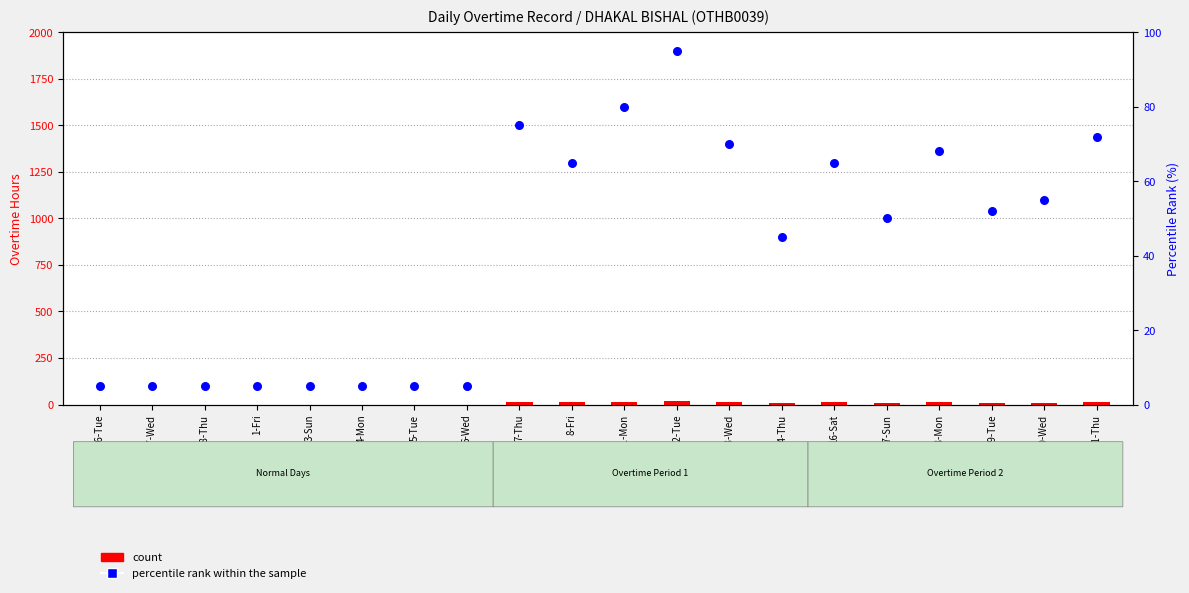

Is the value of count at 19-Tue greater than the value of percentile rank within the sample at 11-Mon?

No